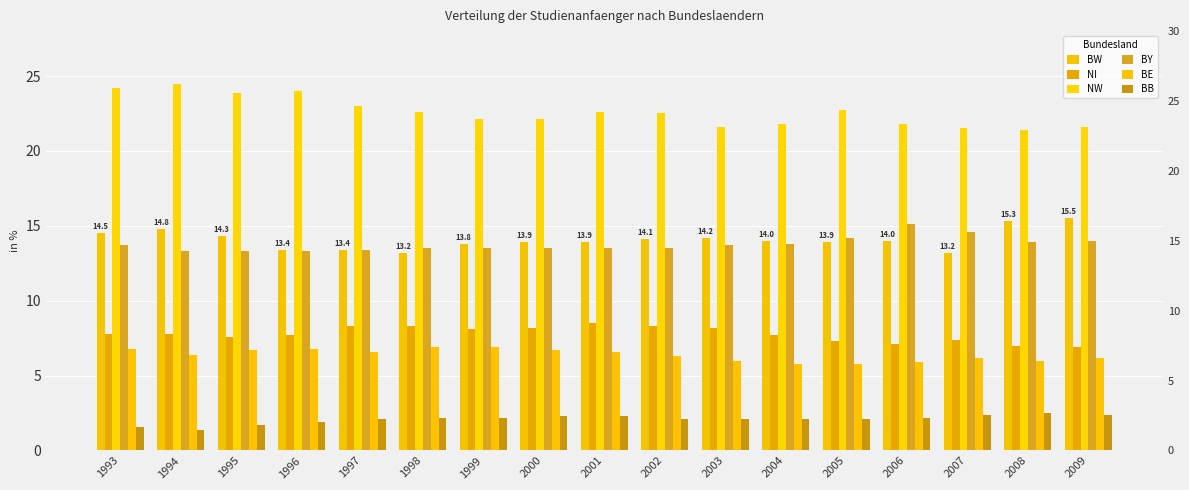

Which series has the largest total across all categories?

NW